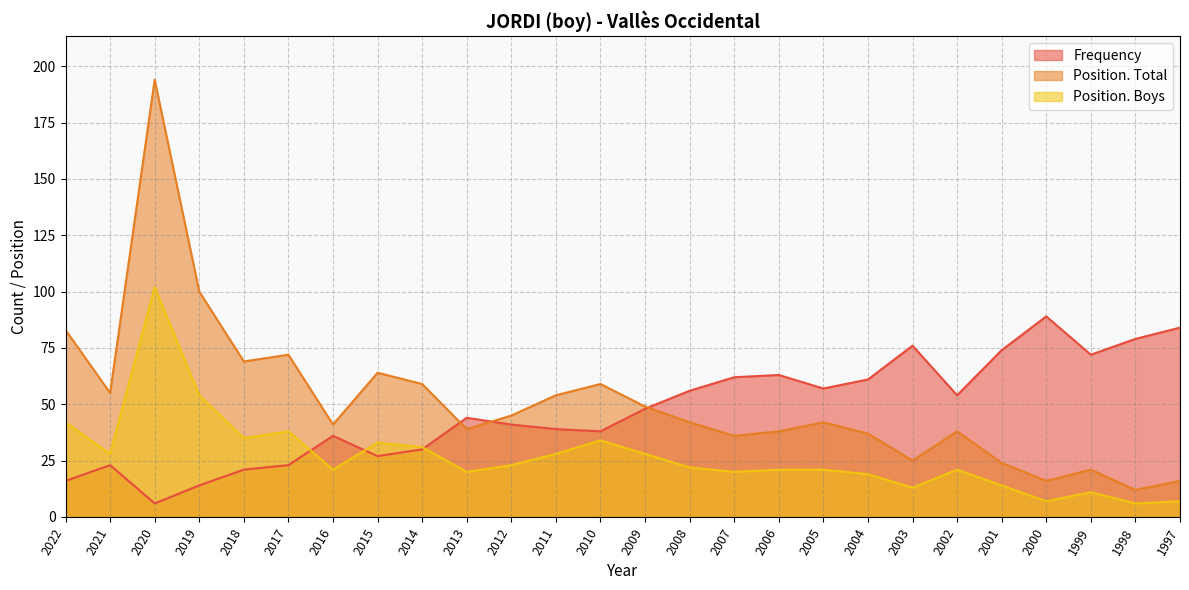

Is the value of Position. Total at 2001 greater than the value of Position. Boys at 2010?

No